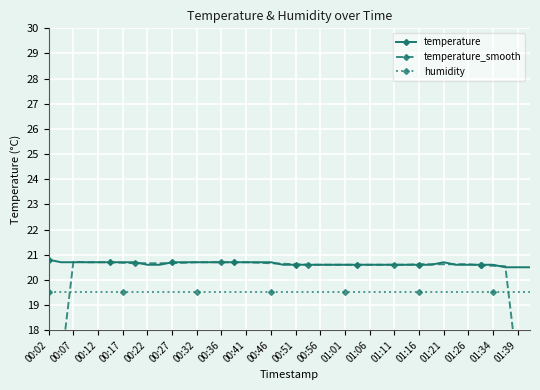

List the series in order of their overall mean, lowest first.

humidity, temperature_smooth, temperature